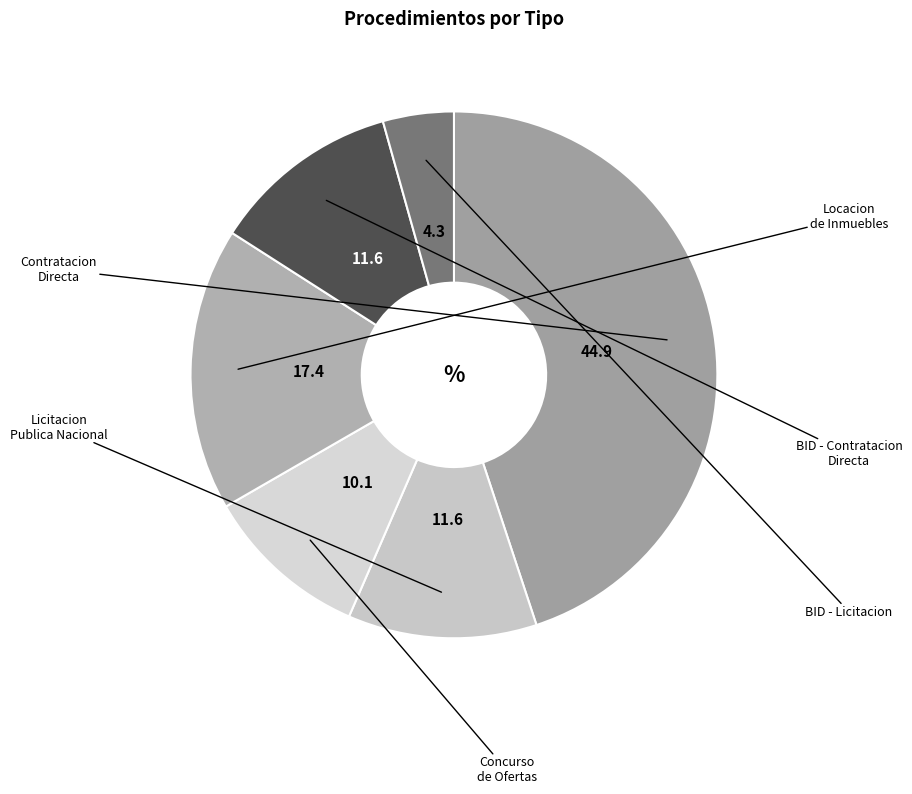

Count the number of slices in the pie.

6